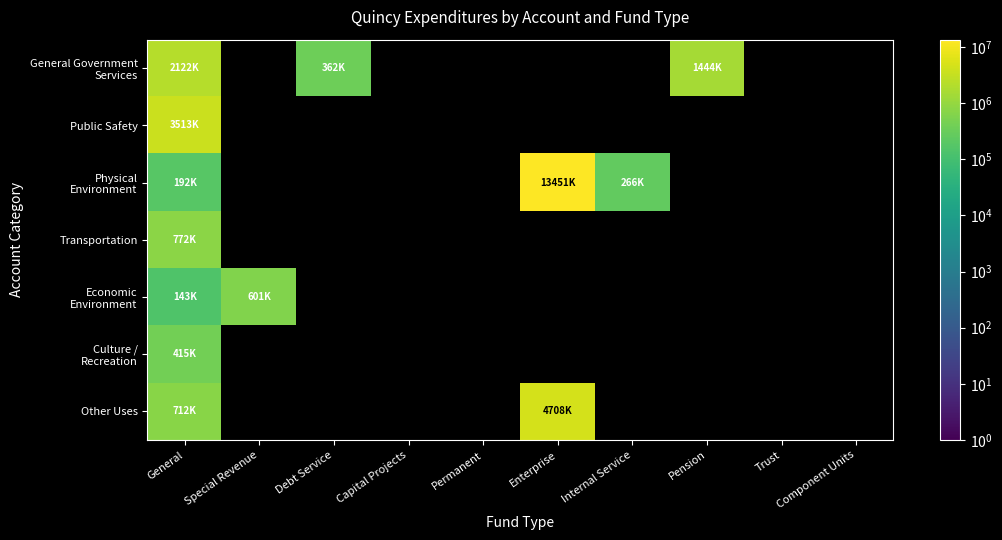

Which category has the highest value in the Economic Environment series?

Special Revenue